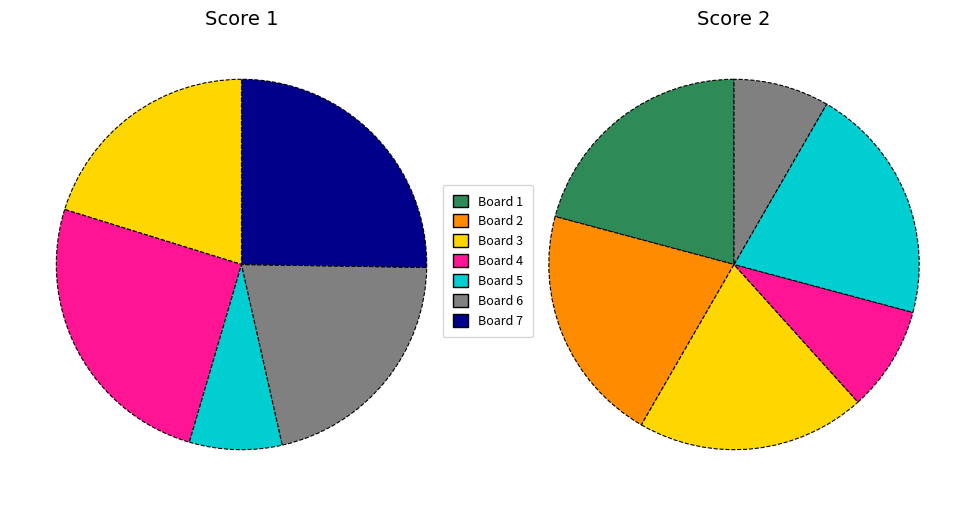

Rank the series at Board 7 from lowest to highest value.

Score 2, Score 1